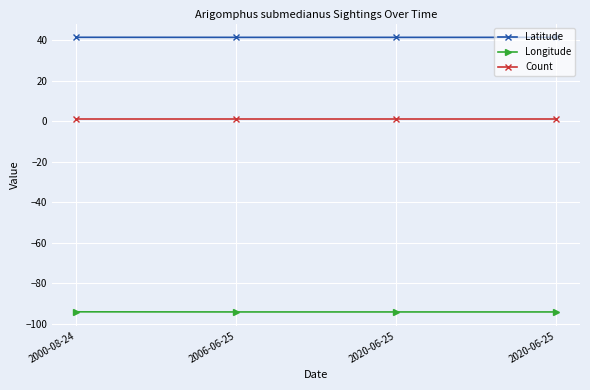

Rank the series at 2020-06-25 from highest to lowest value.

Latitude, Count, Longitude